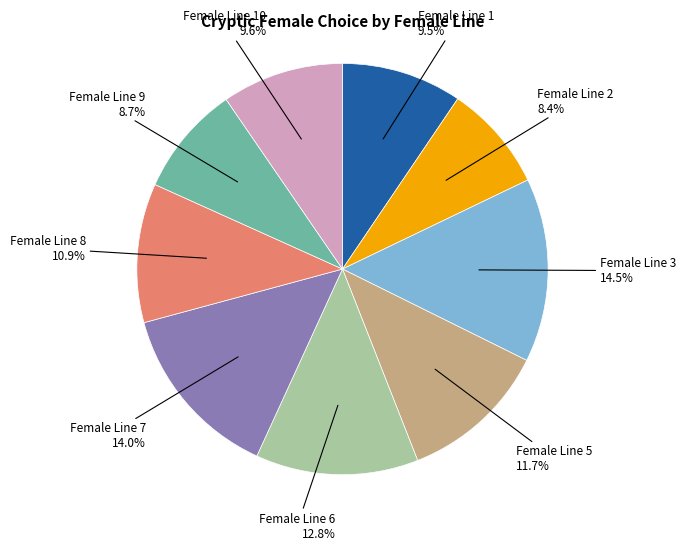

How many slices are in this pie chart?

9